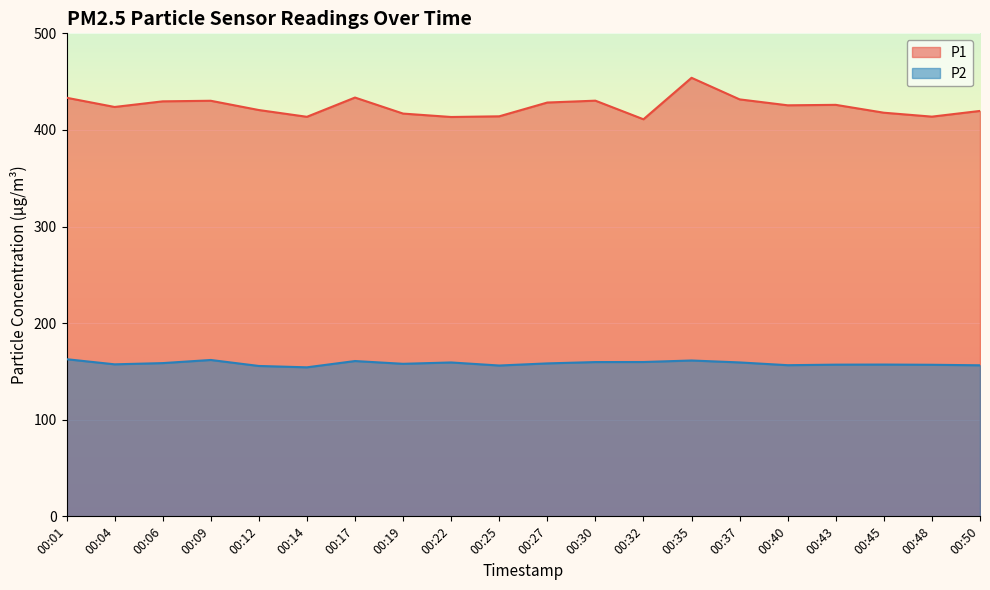

At how many categories does at least one series exceed 428?

8